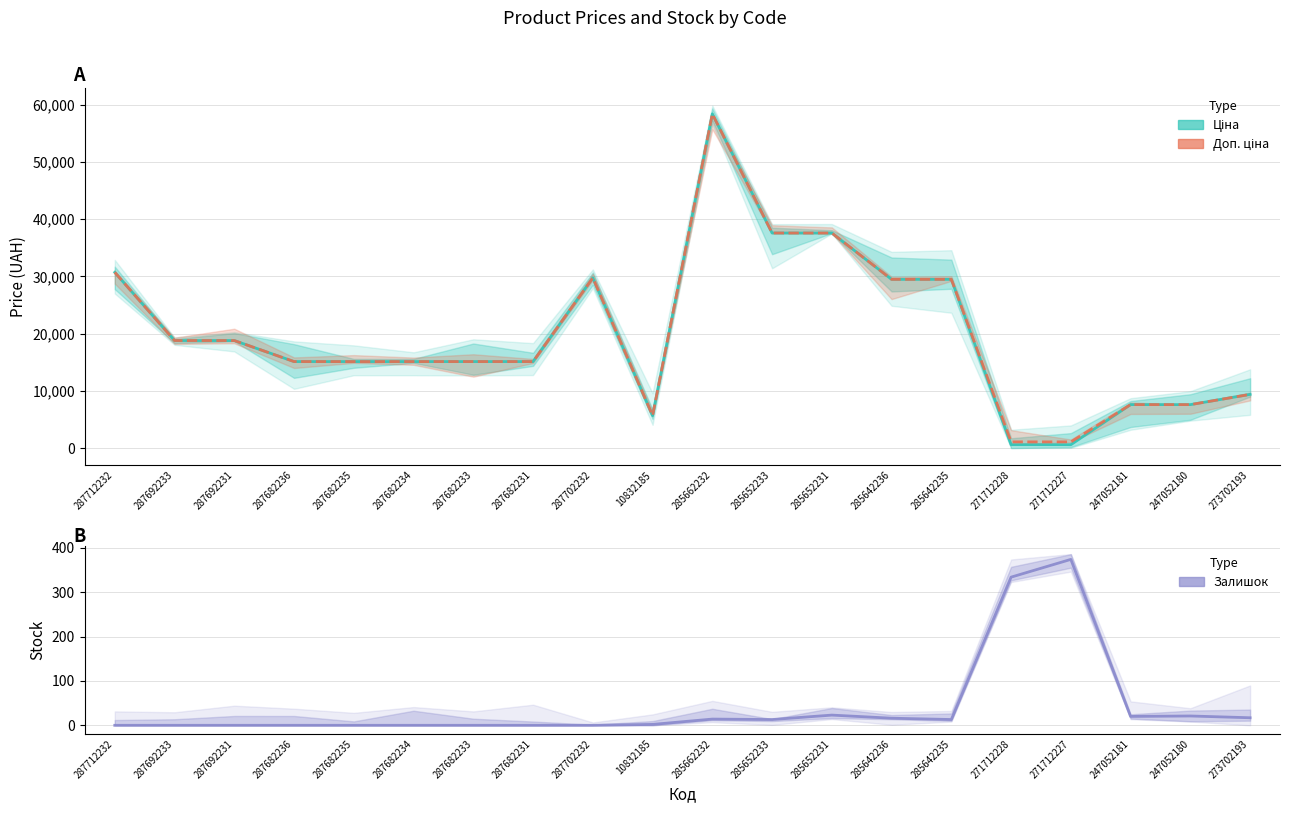

Is the value of Доп. ціна at 287682233 greater than the value of Ціна at 285652231?

No